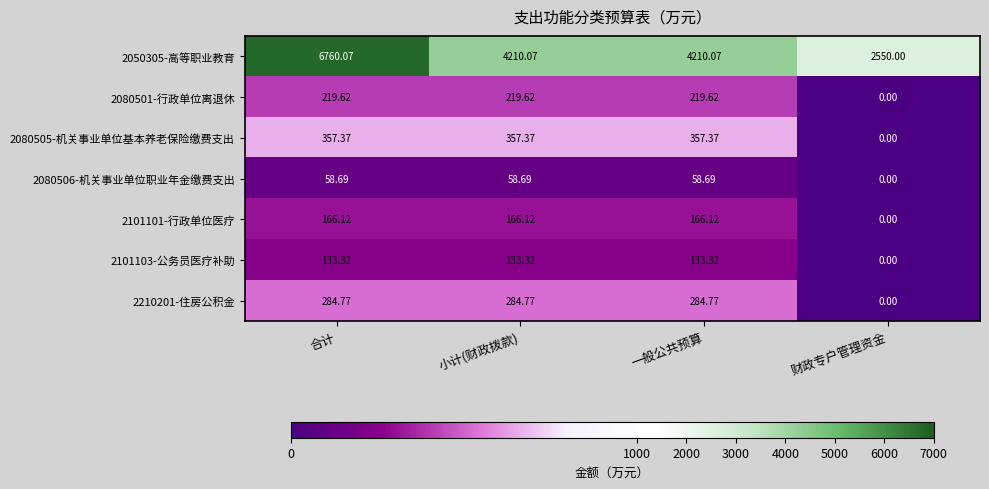

How many data points in 2080505-机关事业单位基本养老保险缴费支出 are less than 357?

1